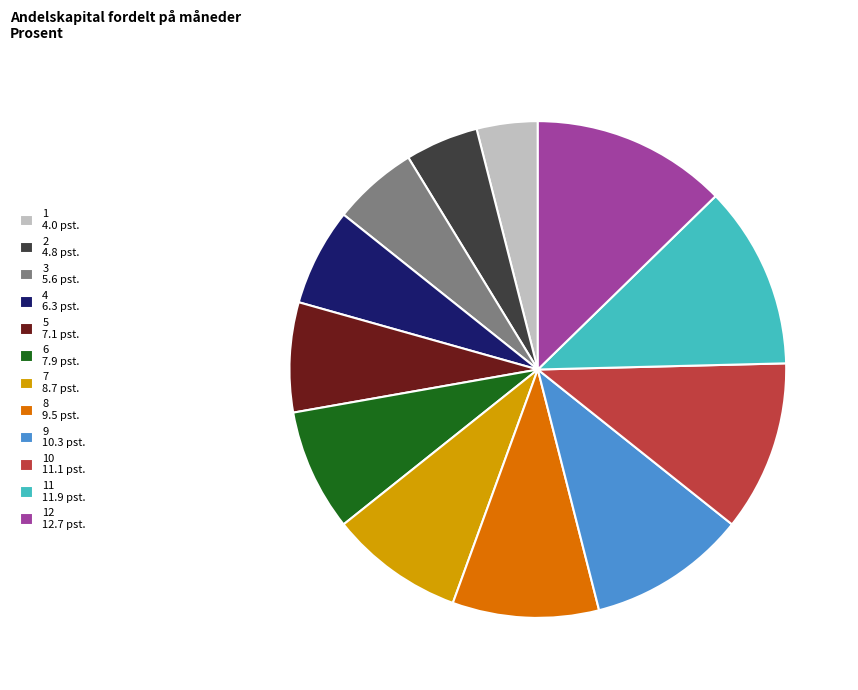

Rank the categories by value from lowest to highest.

1 4.0 pst., 2 4.8 pst., 3 5.6 pst., 4 6.3 pst., 5 7.1 pst., 6 7.9 pst., 7 8.7 pst., 8 9.5 pst., 9 10.3 pst., 10 11.1 pst., 11 11.9 pst., 12 12.7 pst.